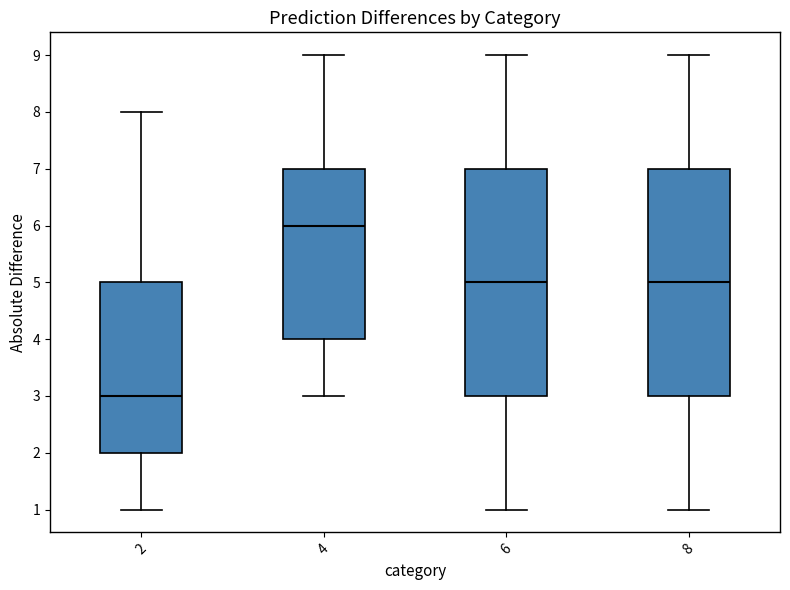

Where does the median line of the box at x = 6 sit on the y-axis? The values are not printed on the chart, so give them approximately, as read against the axis.

5